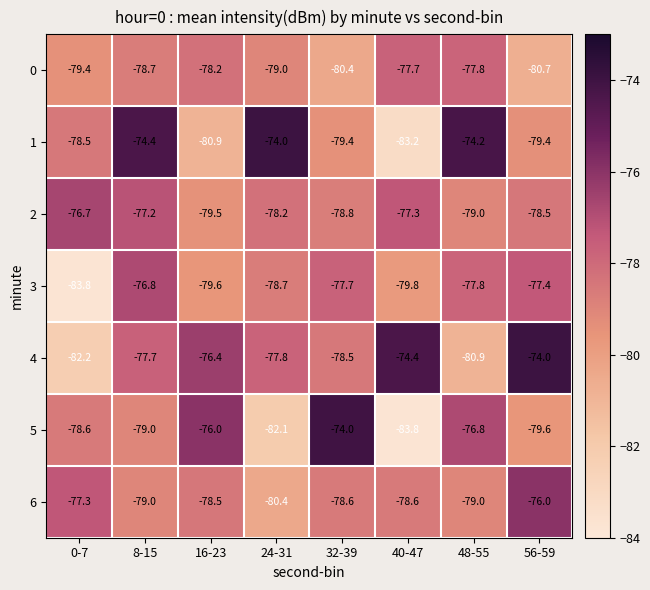

At which label does 3 first exceed -77?

8-15